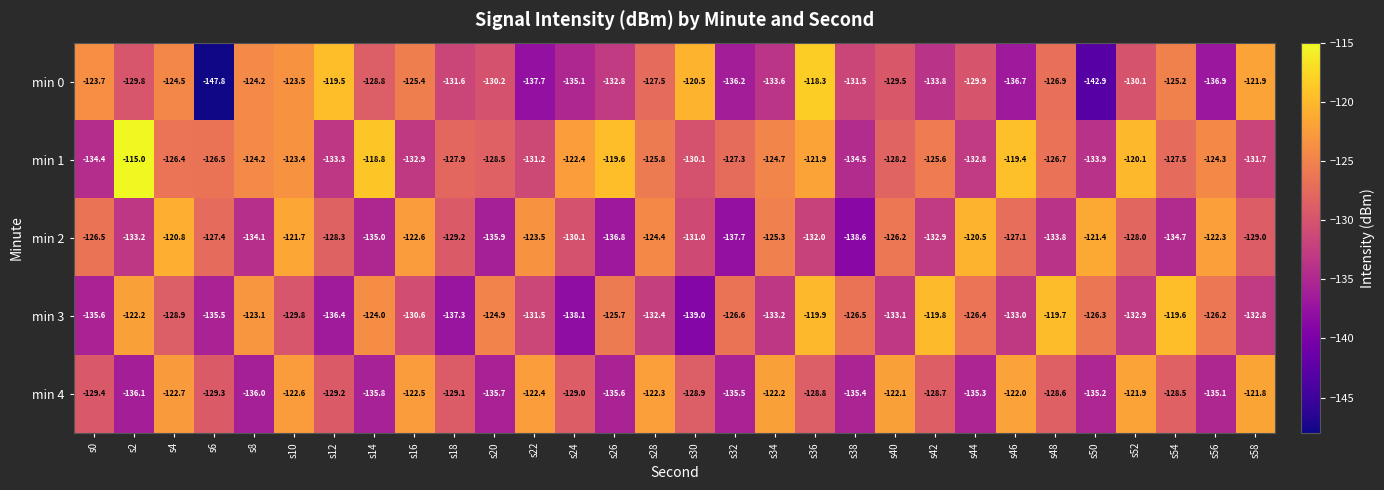

Count the number of categories in the chart.

30